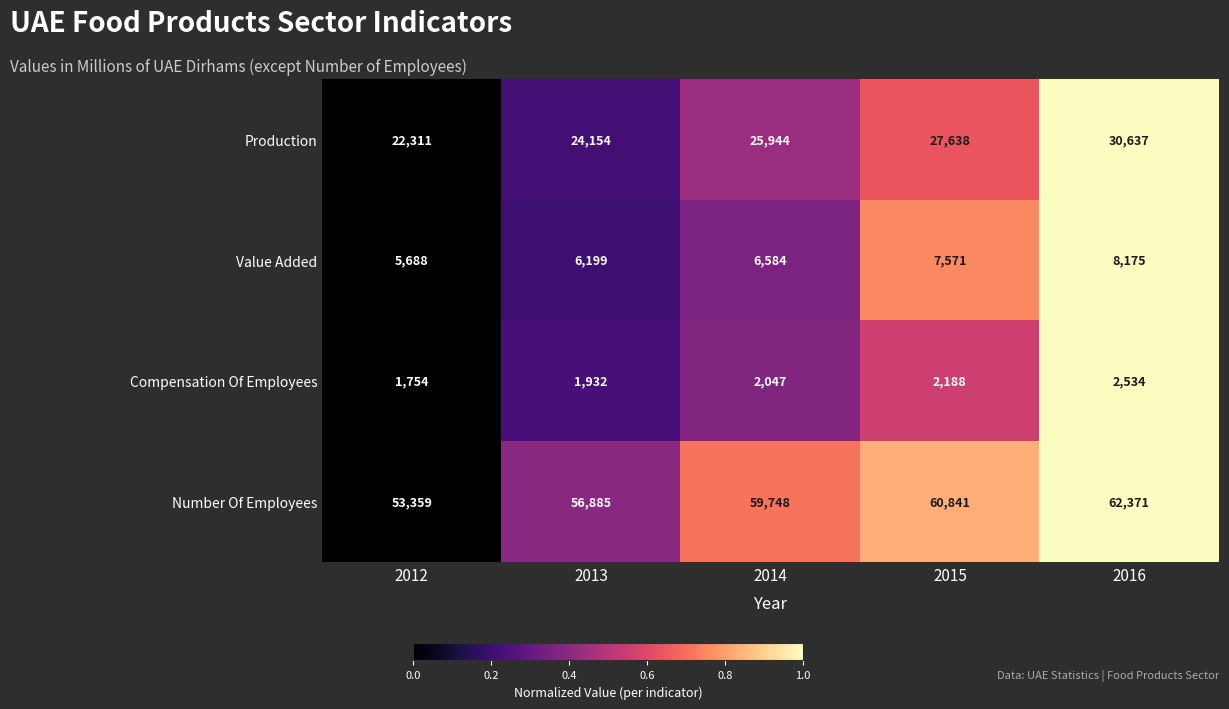

What is the maximum value shown in the chart?

62371